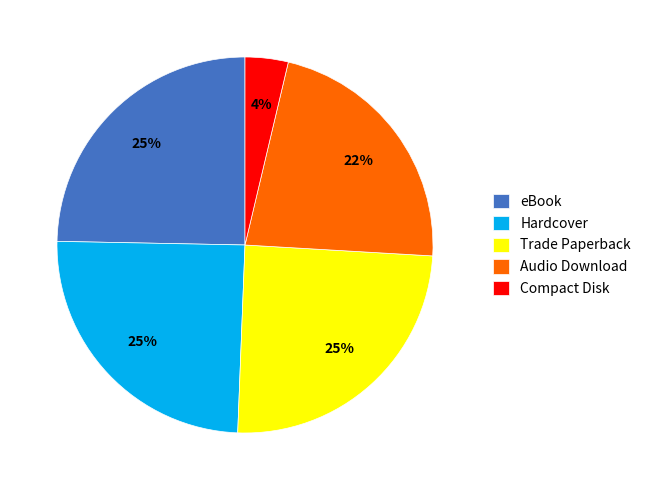

To the nearest percent, what is the combined percentage of Audio Download and Compact Disk?

26%